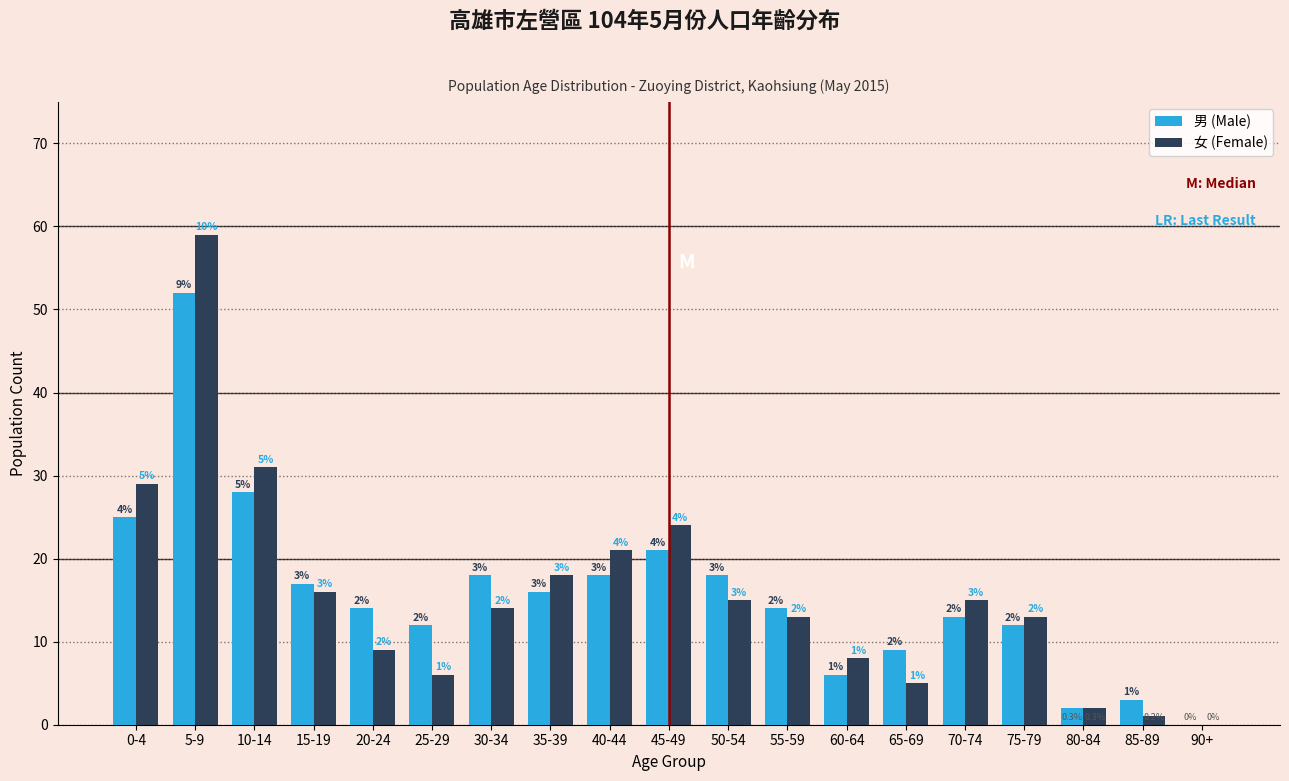

Reading left to right, list all the values displayed in this chart.

男 (Male): 0-4=25	5-9=52	10-14=28	15-19=17	20-24=14	25-29=12	30-34=18	35-39=16	40-44=18	45-49=21	50-54=18	55-59=14	60-64=6	65-69=9	70-74=13	75-79=12	80-84=2	85-89=3	90+=0
女 (Female): 0-4=29	5-9=59	10-14=31	15-19=16	20-24=9	25-29=6	30-34=14	35-39=18	40-44=21	45-49=24	50-54=15	55-59=13	60-64=8	65-69=5	70-74=15	75-79=13	80-84=2	85-89=1	90+=0